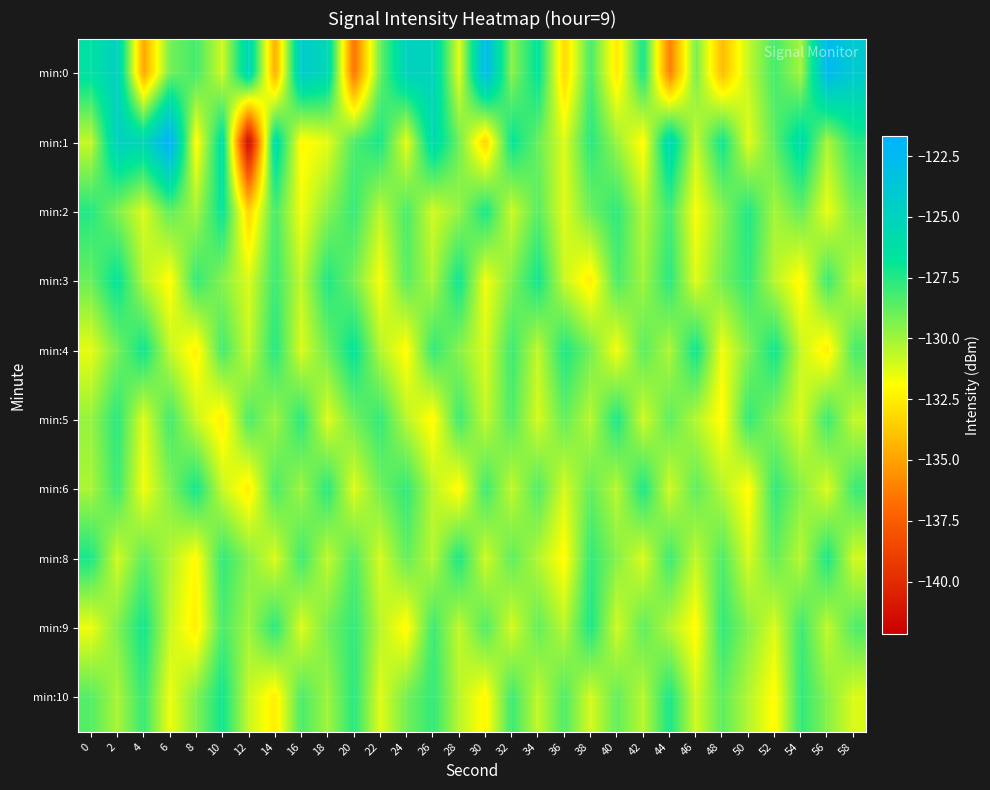

Between 10 and 50, which series saw the biggest shift?

min:1